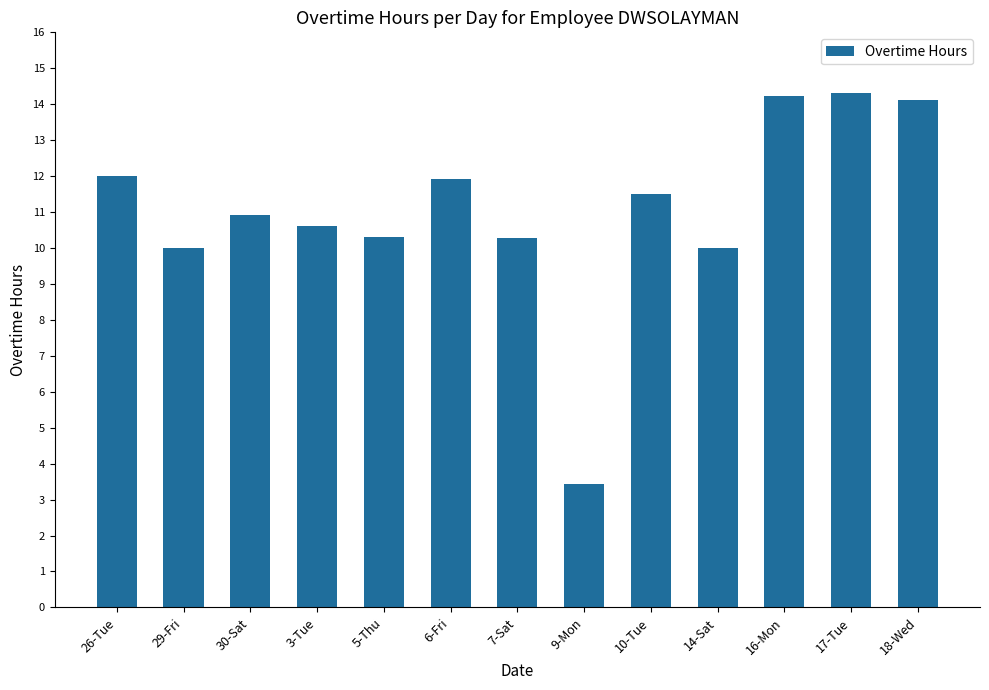

Reading left to right, extract all data points from this chart.

26-Tue=12.0	29-Fri=10.0	30-Sat=10.9	3-Tue=10.6	5-Thu=10.3	6-Fri=11.9	7-Sat=10.3	9-Mon=3.4	10-Tue=11.5	14-Sat=10.0	16-Mon=14.2	17-Tue=14.3	18-Wed=14.1